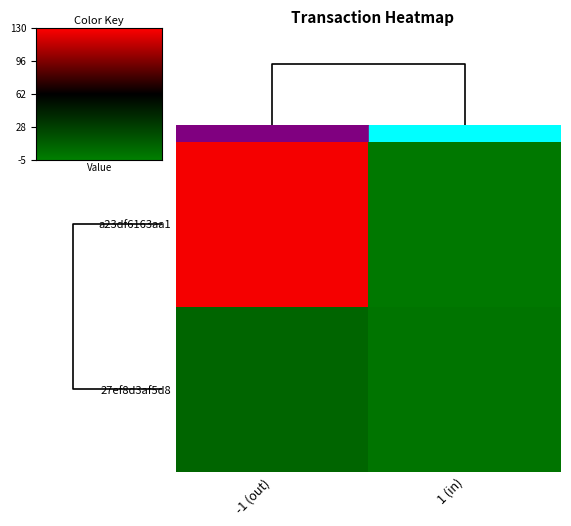

List the series in order of their peak value, highest first.

a23df6163aa1, 27ef8d3af5d8